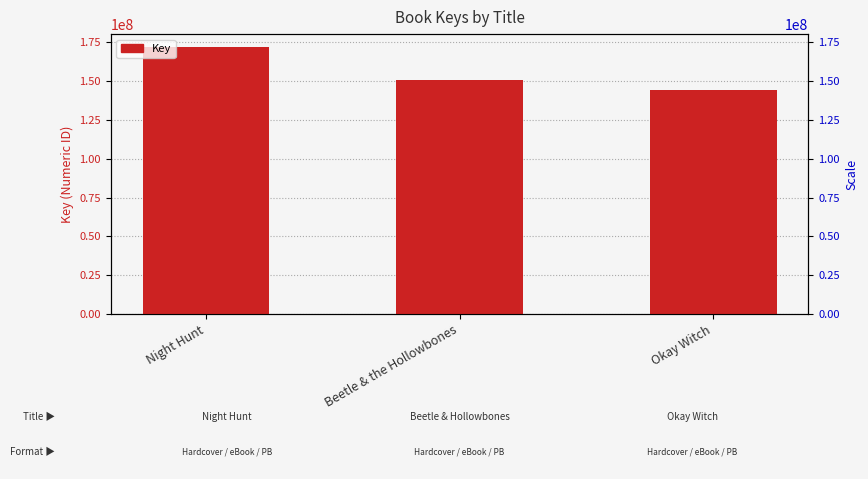

Count the number of data series in this chart.

1